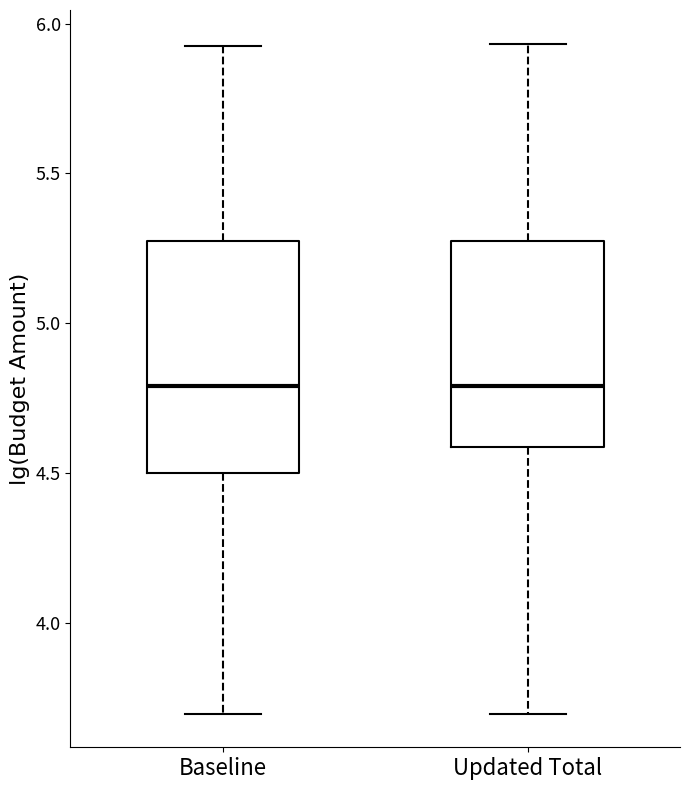

Which box is the tallest, from its lower edge to its upper edge?

Baseline